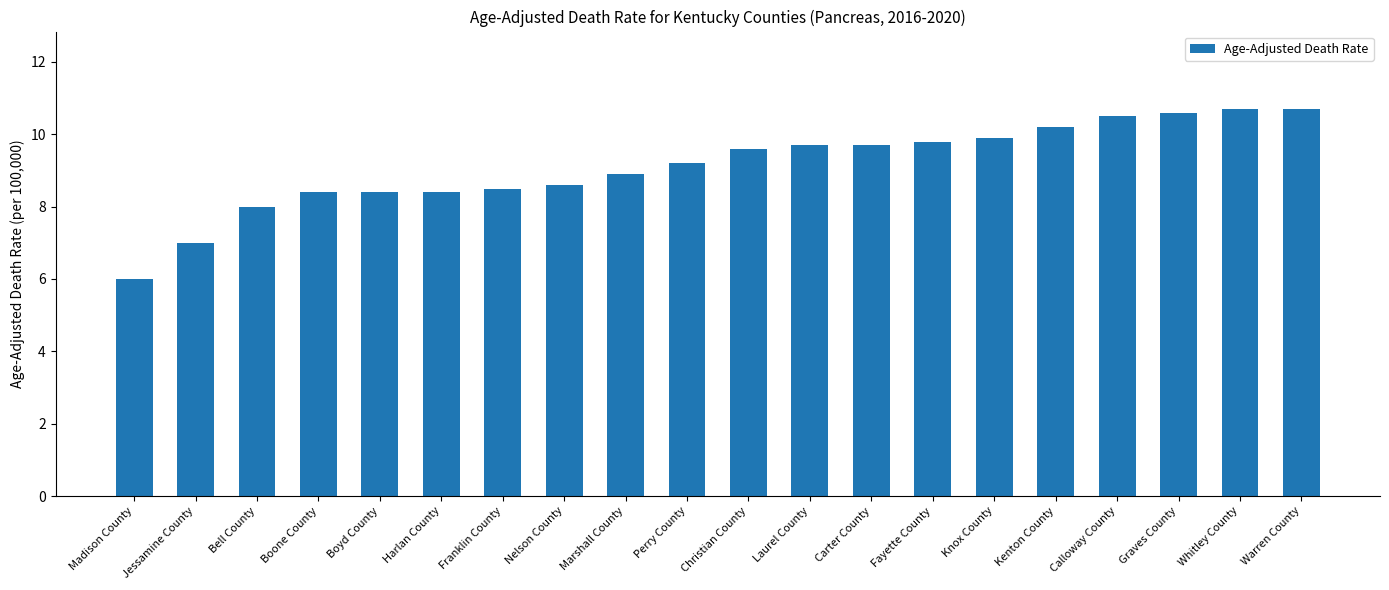

The value at Laurel County is 15.7. True or false?

False